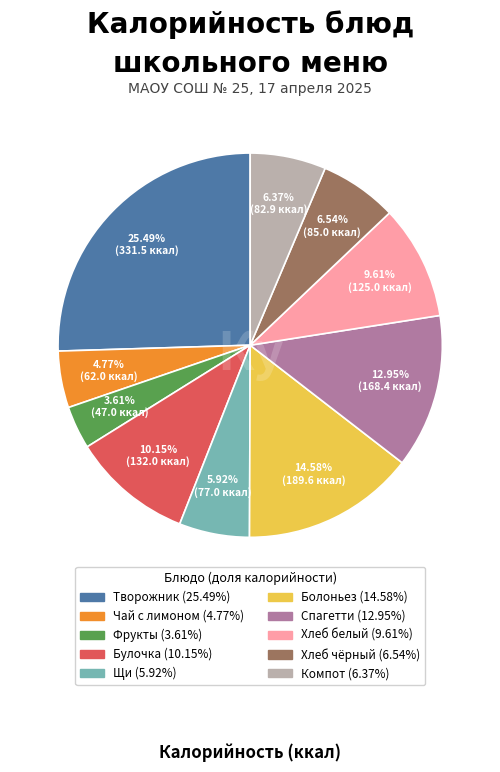

Does any single category account for the majority?

No